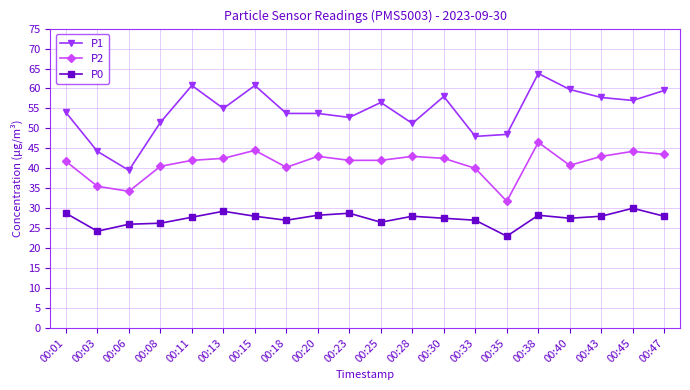

At which category is the sum across all series the highest?

00:38